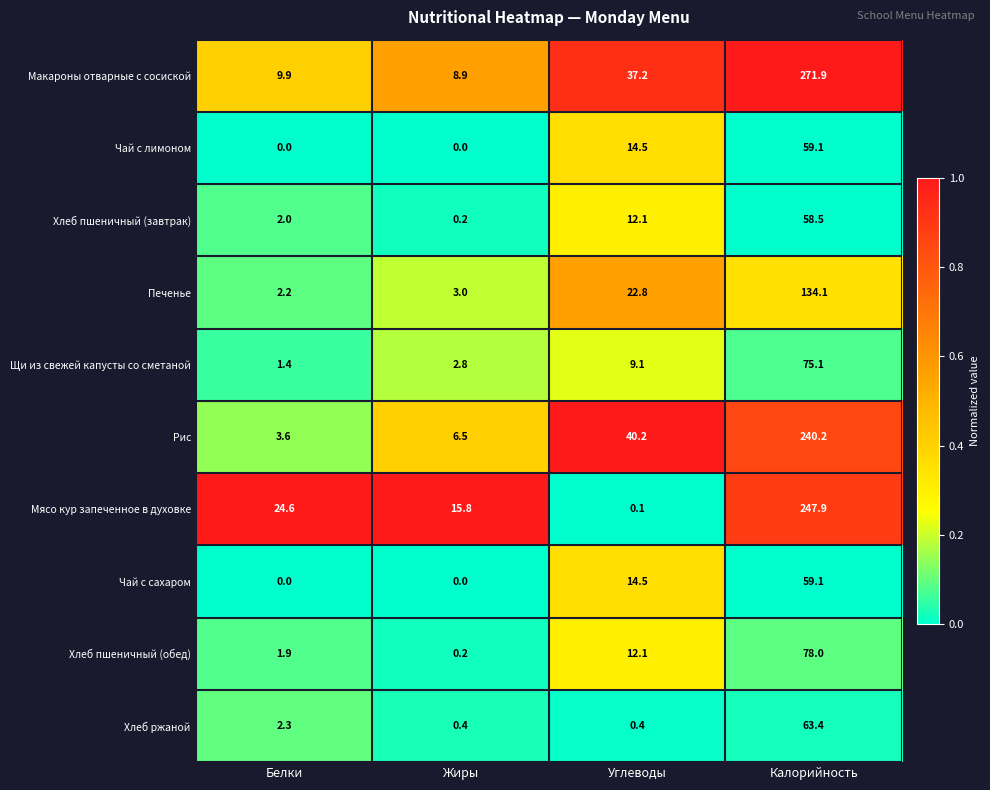

What is the difference between the Рис values at Жиры and Углеводы?

33.7